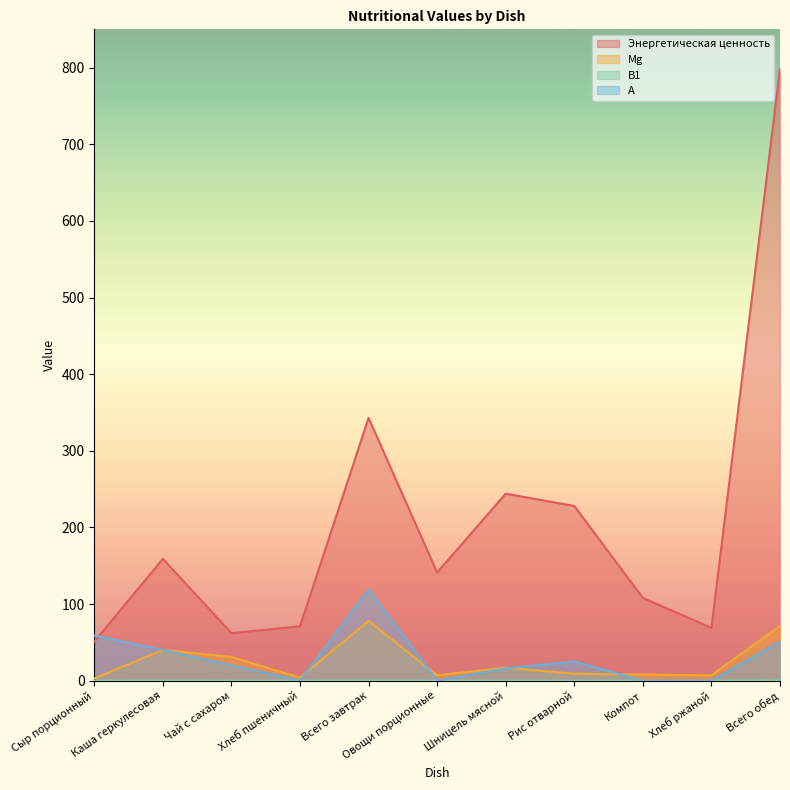

Between Всего обед and Сыр порционный, which is larger?

Всего обед